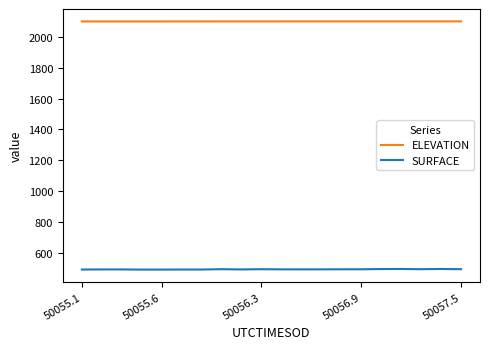

Which series has the largest range (max minus min)?

SURFACE